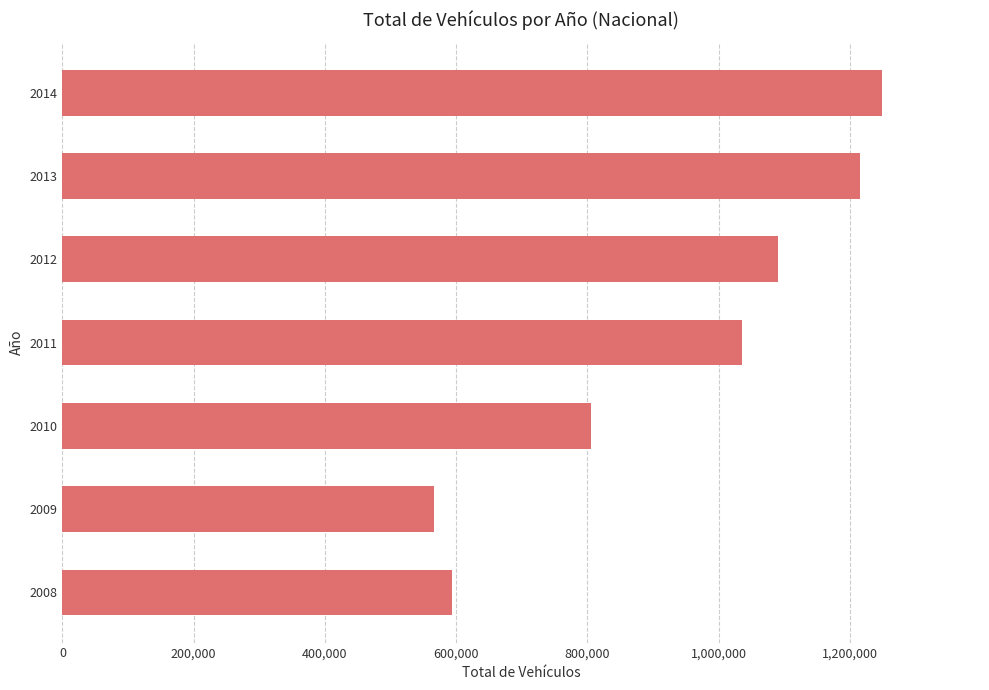

Count the number of categories in the chart.

7